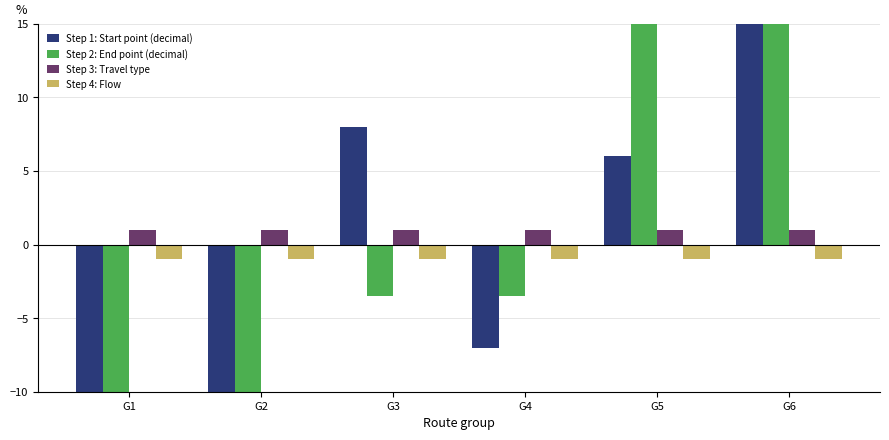

At which label does Step 2: End point (decimal) reach its peak?

G5